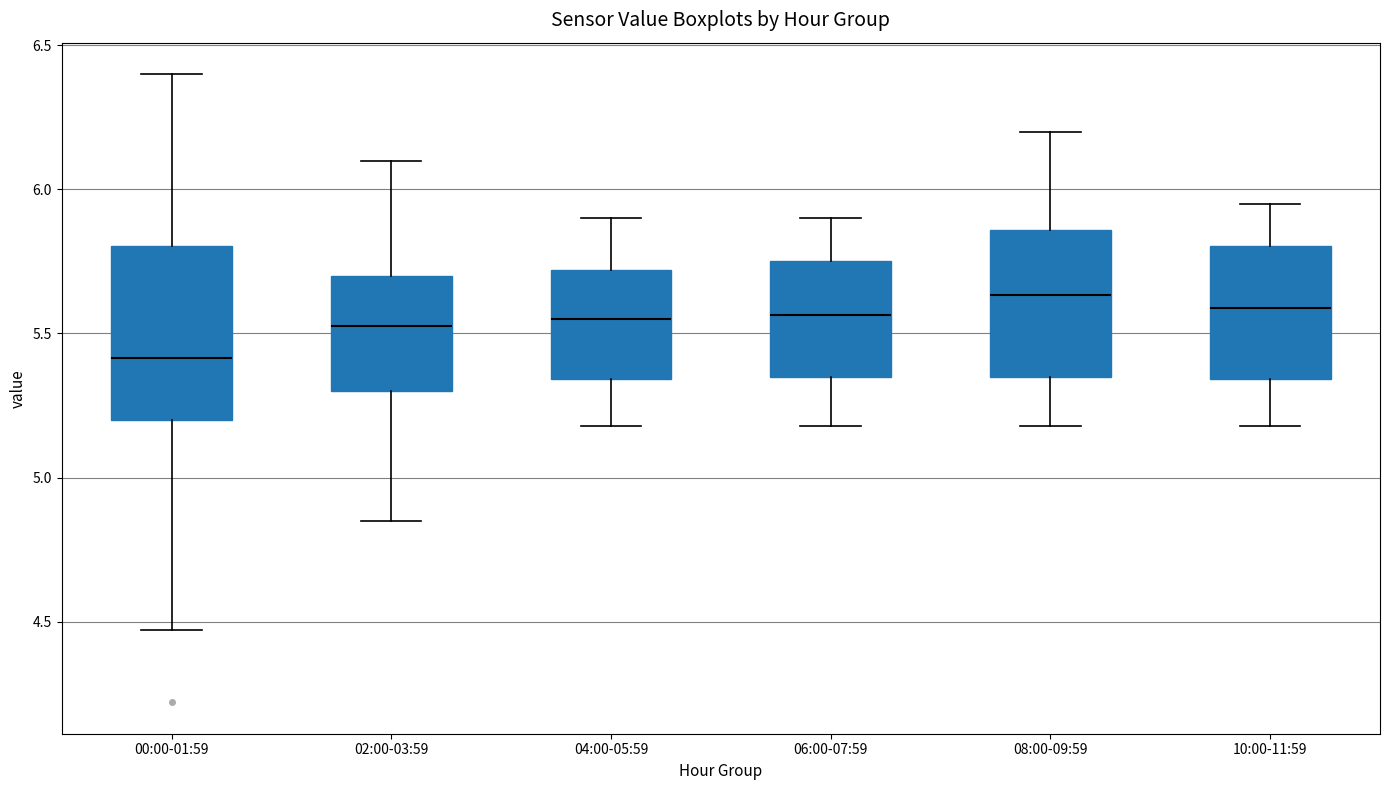

Comparing the boxes themselves (not the whiskers), which one is the tallest?

00:00-01:59